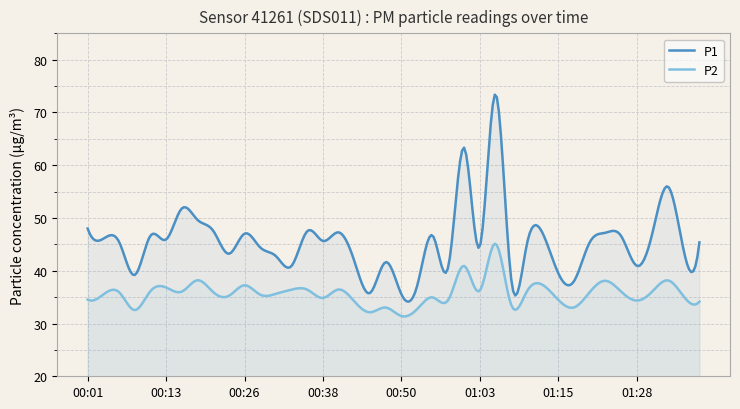

True or false: P1 and P2 intersect in this chart.

False